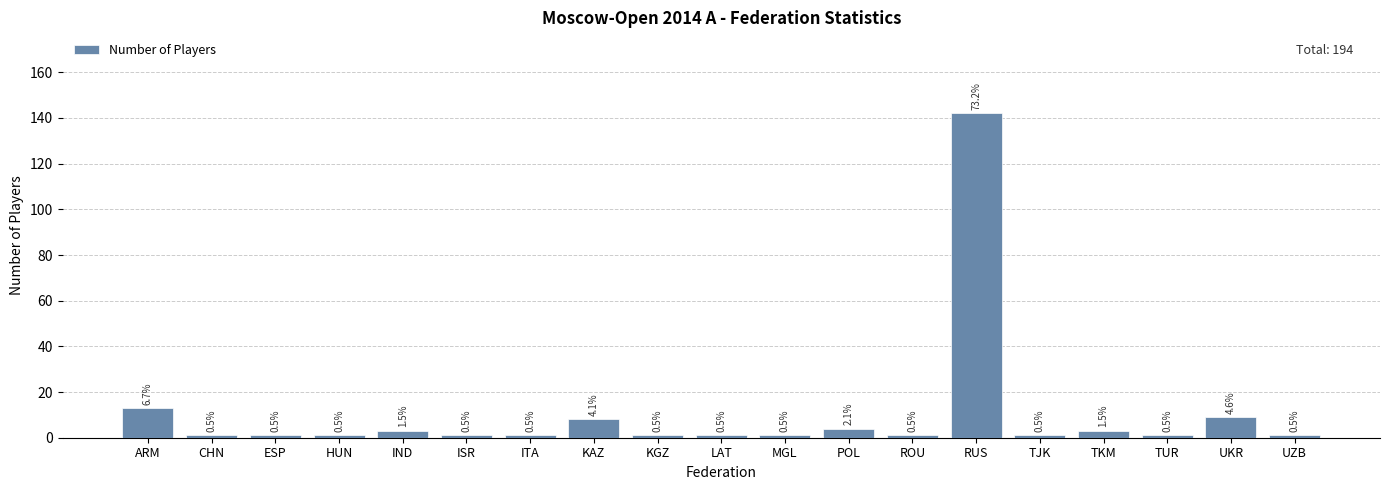

What is the sum of all values?

194